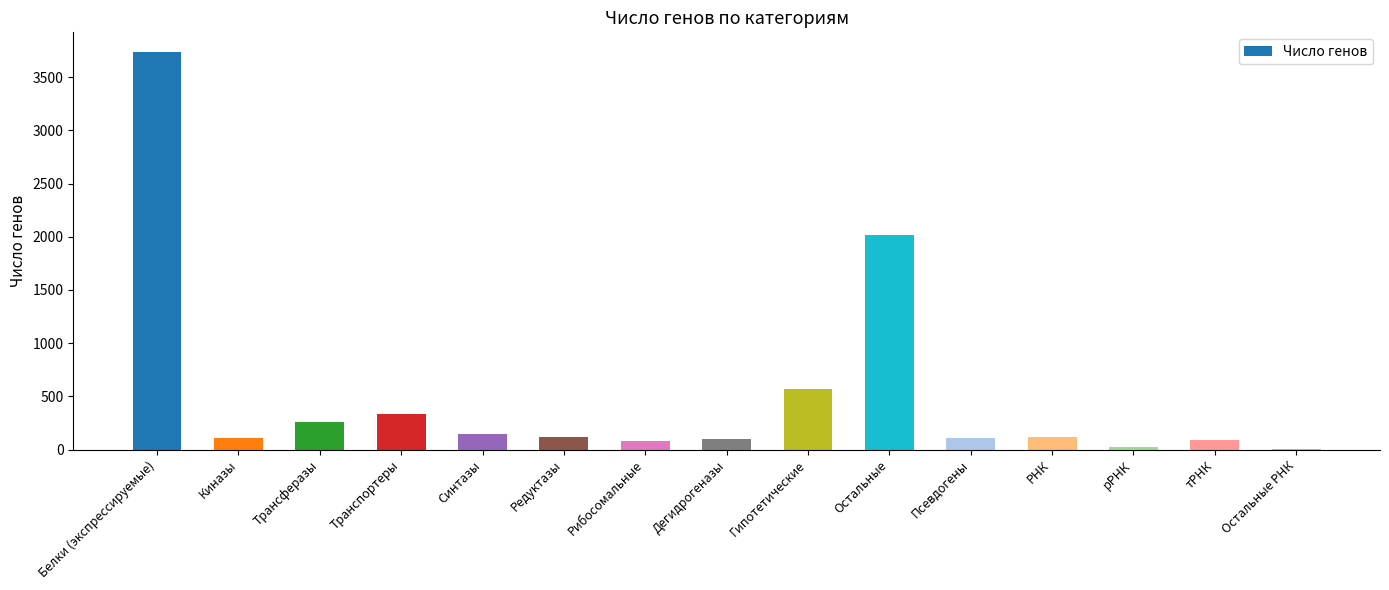

Which category has the highest value across all series?

Белки (экспрессируемые)